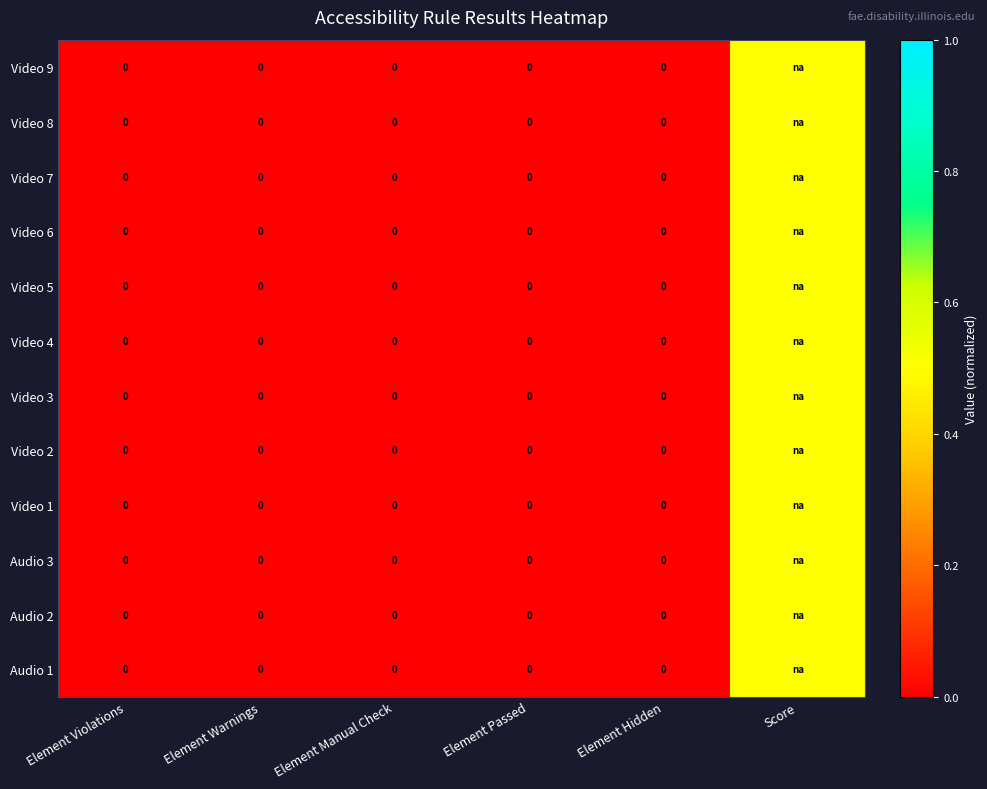

True or false: Audio 2 has a value of 0.0 at Element Passed.

True